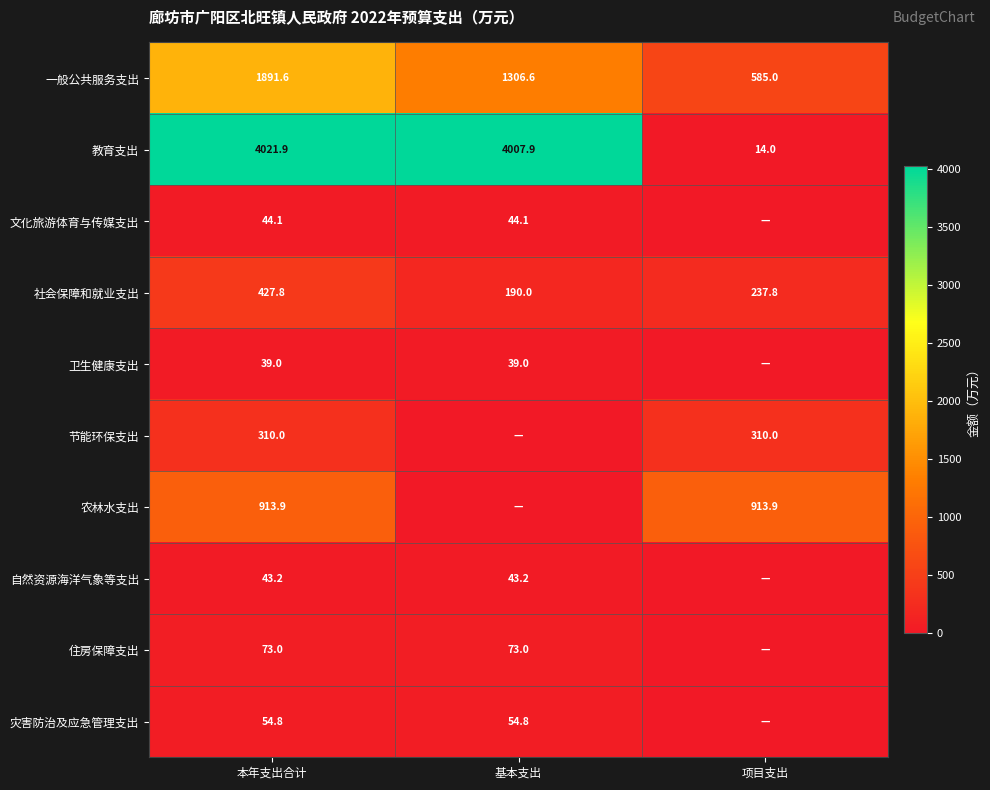

At which label is 一般公共服务支出 closest to 1238?

基本支出